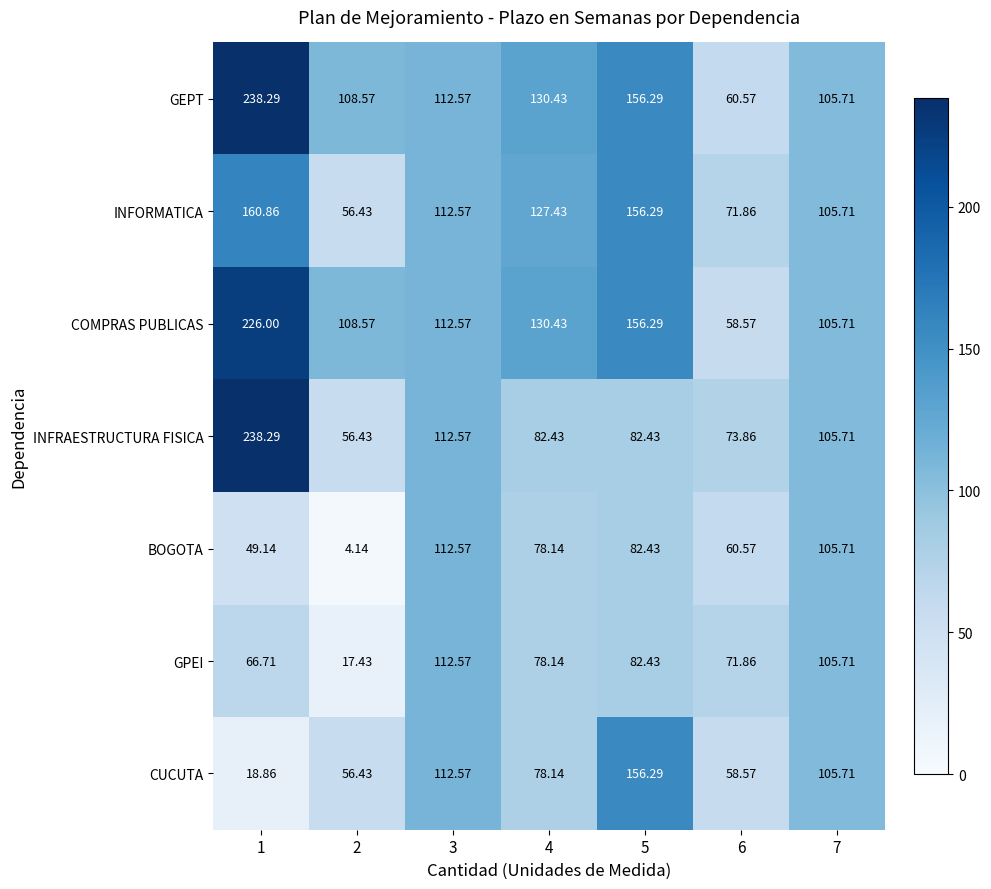

At which category is the sum across all series the highest?

1